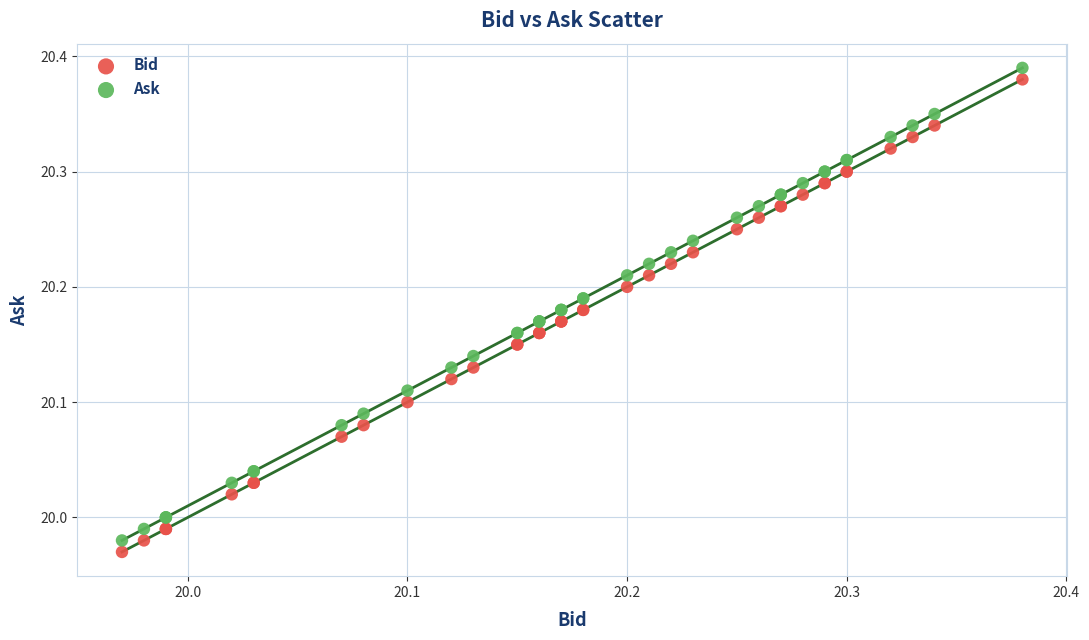

Which series contains the highest Y value?

Ask